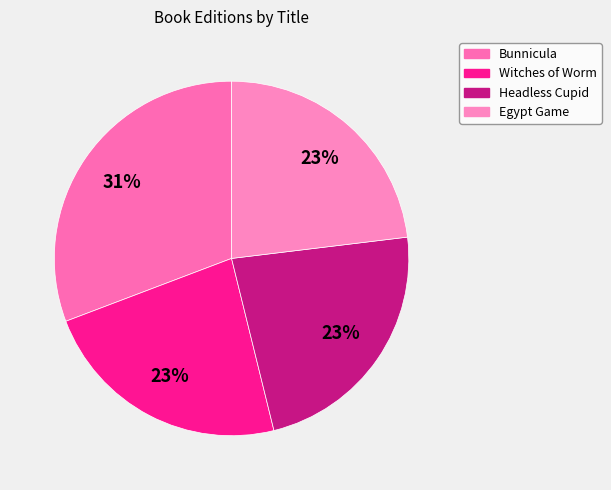

To the nearest percent, what is the average slice percentage?

25%